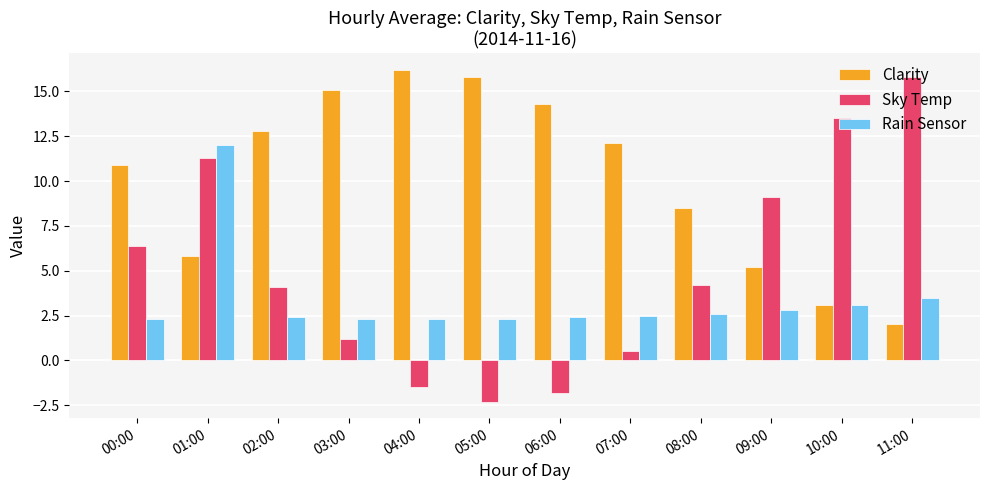

The value of Sky Temp at 01:00 is 11.3. True or false?

True